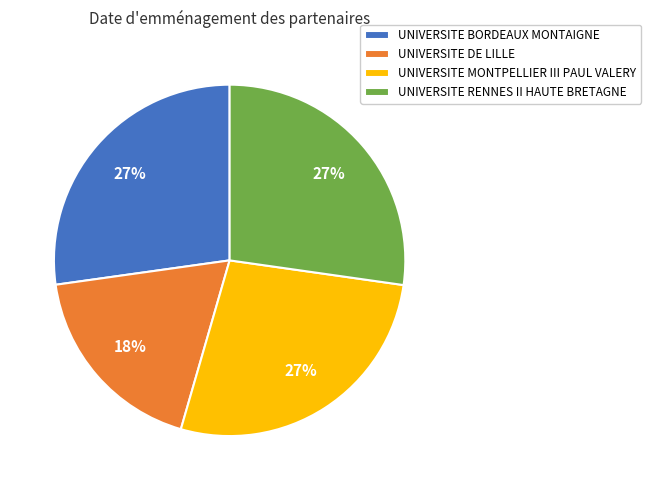

To the nearest percent, what percentage of the pie is UNIVERSITE MONTPELLIER III PAUL VALERY?

27%